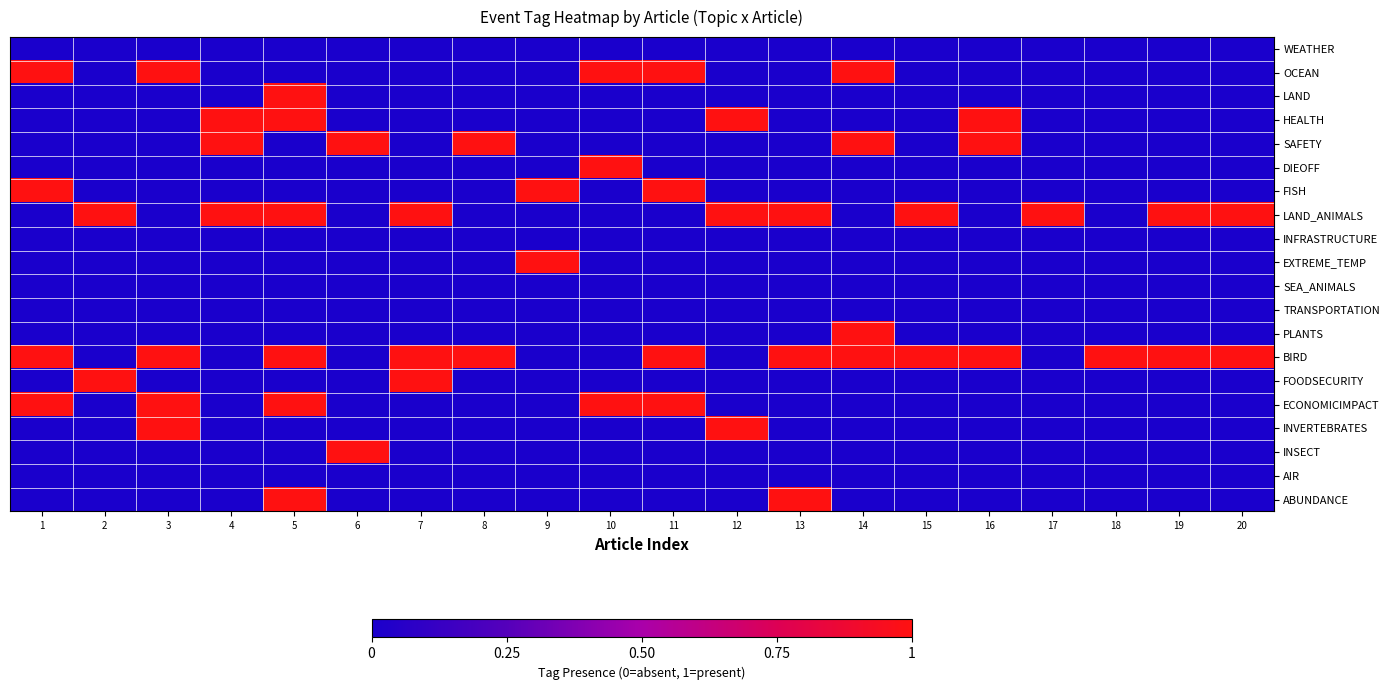

Reading right to left, extract all data points from this chart.

WEATHER: 20=0	19=0	18=0	17=0	16=0	15=0	14=0	13=0	12=0	11=0	10=0	9=0	8=0	7=0	6=0	5=0	4=0	3=0	2=0	1=0
OCEAN: 20=0	19=0	18=0	17=0	16=0	15=0	14=1	13=0	12=0	11=1	10=1	9=0	8=0	7=0	6=0	5=0	4=0	3=1	2=0	1=1
LAND: 20=0	19=0	18=0	17=0	16=0	15=0	14=0	13=0	12=0	11=0	10=0	9=0	8=0	7=0	6=0	5=1	4=0	3=0	2=0	1=0
HEALTH: 20=0	19=0	18=0	17=0	16=1	15=0	14=0	13=0	12=1	11=0	10=0	9=0	8=0	7=0	6=0	5=1	4=1	3=0	2=0	1=0
SAFETY: 20=0	19=0	18=0	17=0	16=1	15=0	14=1	13=0	12=0	11=0	10=0	9=0	8=1	7=0	6=1	5=0	4=1	3=0	2=0	1=0
DIEOFF: 20=0	19=0	18=0	17=0	16=0	15=0	14=0	13=0	12=0	11=0	10=1	9=0	8=0	7=0	6=0	5=0	4=0	3=0	2=0	1=0
FISH: 20=0	19=0	18=0	17=0	16=0	15=0	14=0	13=0	12=0	11=1	10=0	9=1	8=0	7=0	6=0	5=0	4=0	3=0	2=0	1=1
LAND_ANIMALS: 20=1	19=1	18=0	17=1	16=0	15=1	14=0	13=1	12=1	11=0	10=0	9=0	8=0	7=1	6=0	5=1	4=1	3=0	2=1	1=0
INFRASTRUCTURE: 20=0	19=0	18=0	17=0	16=0	15=0	14=0	13=0	12=0	11=0	10=0	9=0	8=0	7=0	6=0	5=0	4=0	3=0	2=0	1=0
EXTREME_TEMP: 20=0	19=0	18=0	17=0	16=0	15=0	14=0	13=0	12=0	11=0	10=0	9=1	8=0	7=0	6=0	5=0	4=0	3=0	2=0	1=0
SEA_ANIMALS: 20=0	19=0	18=0	17=0	16=0	15=0	14=0	13=0	12=0	11=0	10=0	9=0	8=0	7=0	6=0	5=0	4=0	3=0	2=0	1=0
TRANSPORTATION: 20=0	19=0	18=0	17=0	16=0	15=0	14=0	13=0	12=0	11=0	10=0	9=0	8=0	7=0	6=0	5=0	4=0	3=0	2=0	1=0
PLANTS: 20=0	19=0	18=0	17=0	16=0	15=0	14=1	13=0	12=0	11=0	10=0	9=0	8=0	7=0	6=0	5=0	4=0	3=0	2=0	1=0
BIRD: 20=1	19=1	18=1	17=0	16=1	15=1	14=1	13=1	12=0	11=1	10=0	9=0	8=1	7=1	6=0	5=1	4=0	3=1	2=0	1=1
FOODSECURITY: 20=0	19=0	18=0	17=0	16=0	15=0	14=0	13=0	12=0	11=0	10=0	9=0	8=0	7=1	6=0	5=0	4=0	3=0	2=1	1=0
ECONOMICIMPACT: 20=0	19=0	18=0	17=0	16=0	15=0	14=0	13=0	12=0	11=1	10=1	9=0	8=0	7=0	6=0	5=1	4=0	3=1	2=0	1=1
INVERTEBRATES: 20=0	19=0	18=0	17=0	16=0	15=0	14=0	13=0	12=1	11=0	10=0	9=0	8=0	7=0	6=0	5=0	4=0	3=1	2=0	1=0
INSECT: 20=0	19=0	18=0	17=0	16=0	15=0	14=0	13=0	12=0	11=0	10=0	9=0	8=0	7=0	6=1	5=0	4=0	3=0	2=0	1=0
AIR: 20=0	19=0	18=0	17=0	16=0	15=0	14=0	13=0	12=0	11=0	10=0	9=0	8=0	7=0	6=0	5=0	4=0	3=0	2=0	1=0
ABUNDANCE: 20=0	19=0	18=0	17=0	16=0	15=0	14=0	13=1	12=0	11=0	10=0	9=0	8=0	7=0	6=0	5=1	4=0	3=0	2=0	1=0